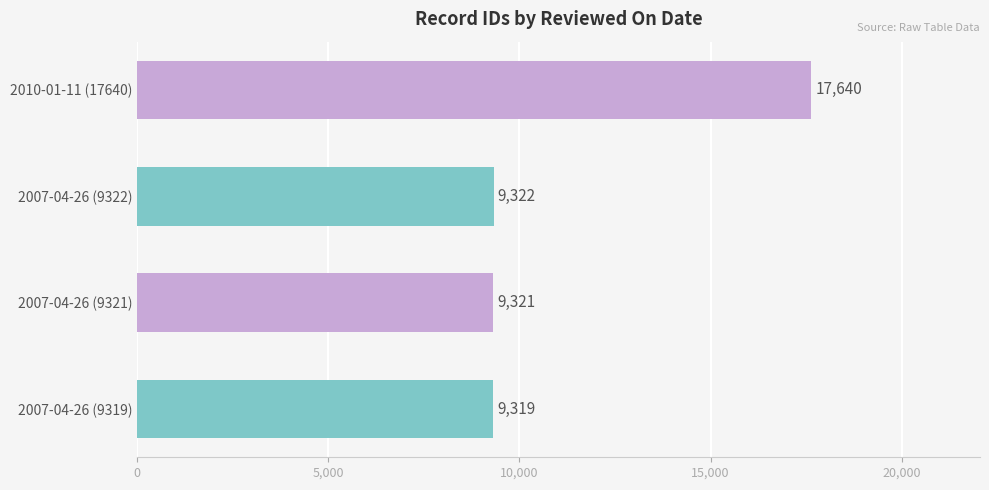

Reading top to bottom, what are all the values shown in this chart?

17640	9322	9321	9319